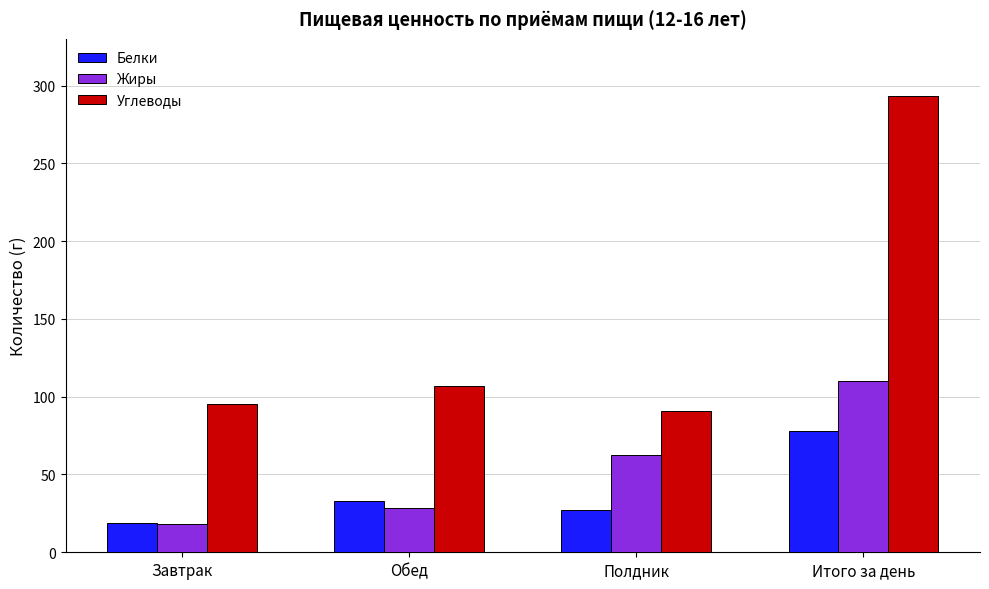

Where is Белки nearest to the value 48?

Обед